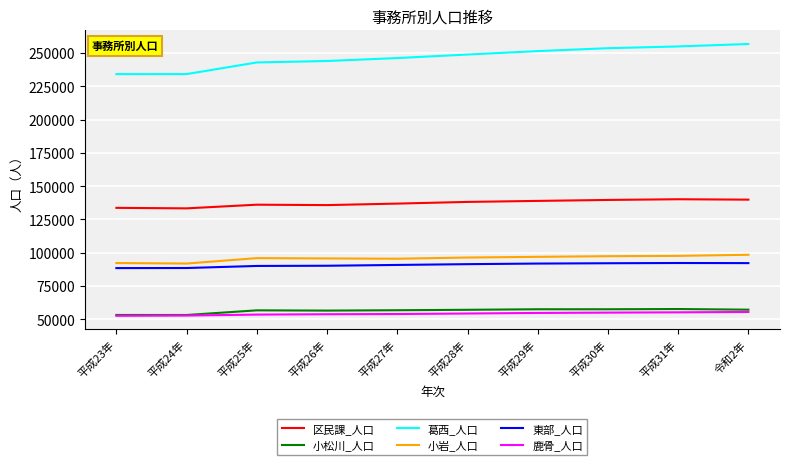

Which series has the largest total across all categories?

葛西_人口